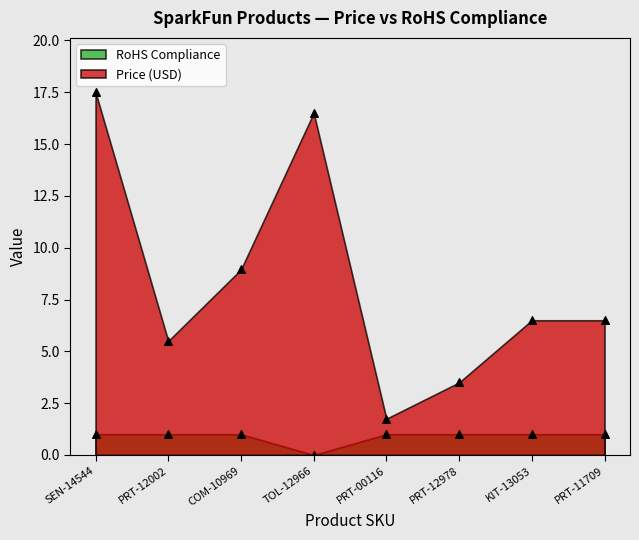

At which category is the sum across all series the highest?

SEN-14544